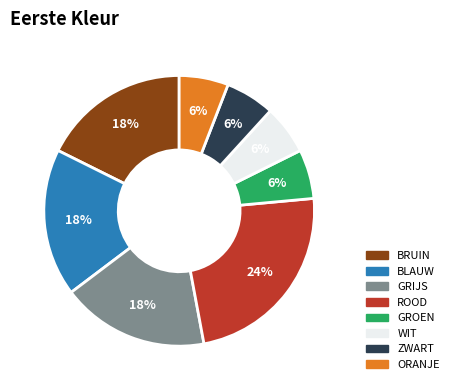

Which slice is the largest?

ROOD